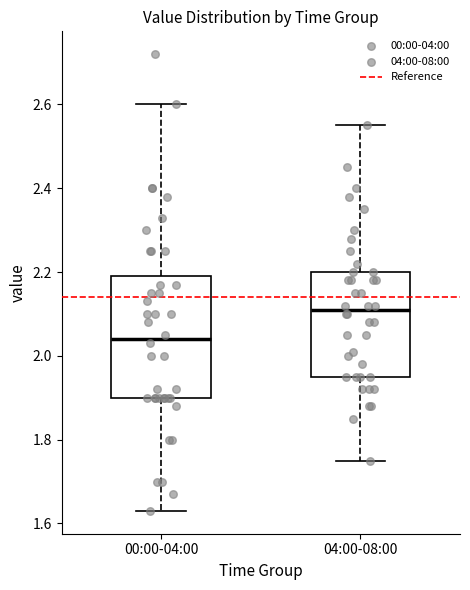

Which box's median line is the highest?

04:00-08:00